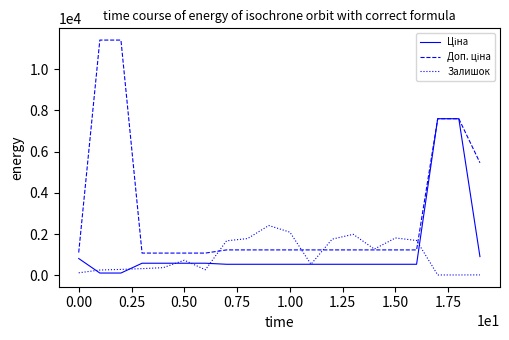

What is the maximum value shown in the chart?

11410.0